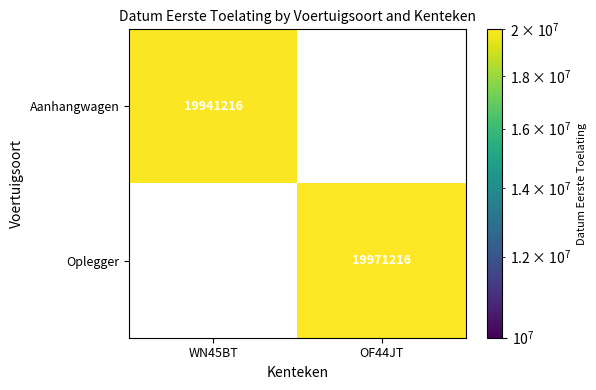

Is it true that Aanhangwagen equals 19941216 at WN45BT?

True